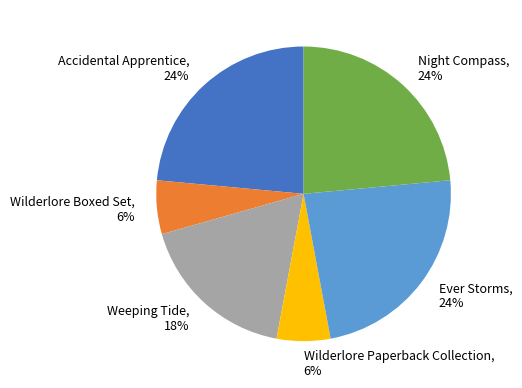

To the nearest percent, what is the combined percentage of Weeping Tide and Wilderlore Boxed Set?

24%